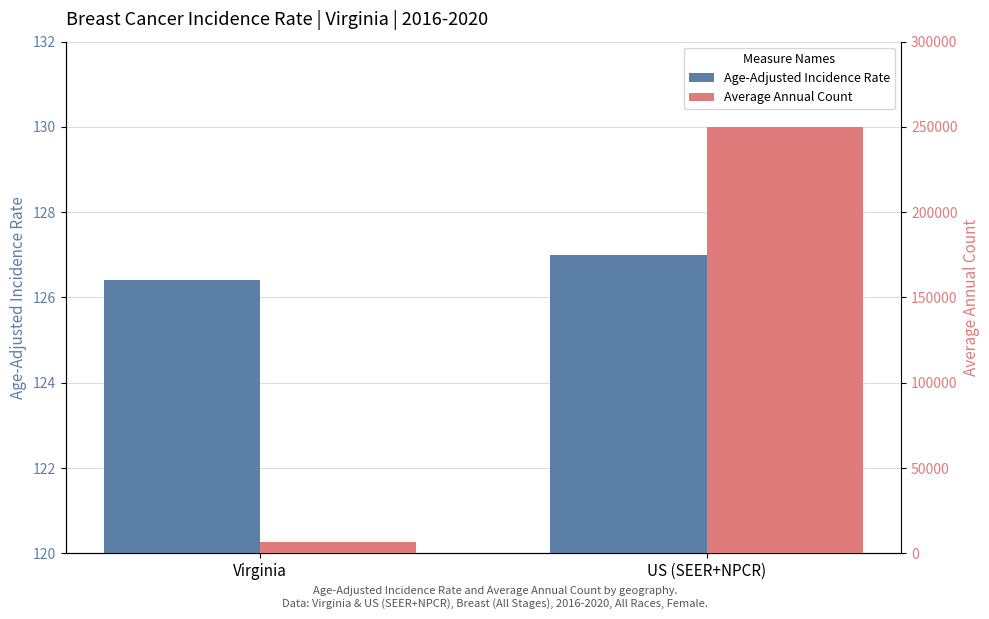

The Average Annual Count series shows 6659.0 at Virginia. True or false?

True